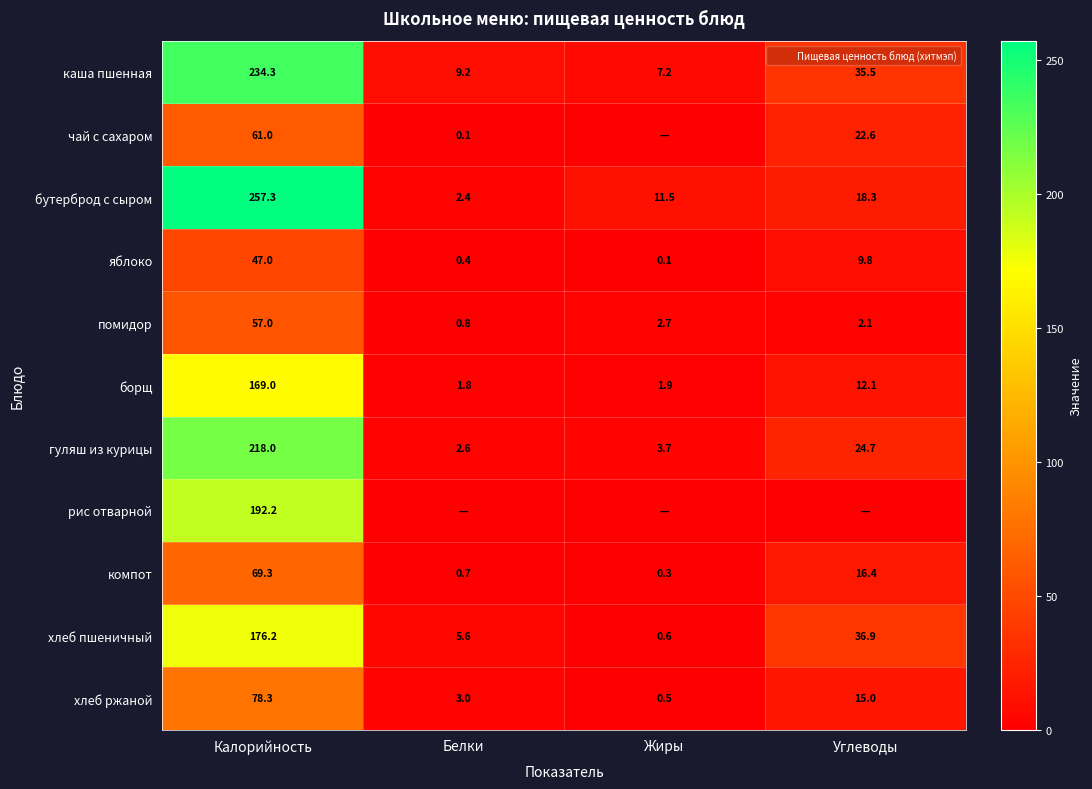

At which label does хлеб пшеничный first exceed 36?

Калорийность